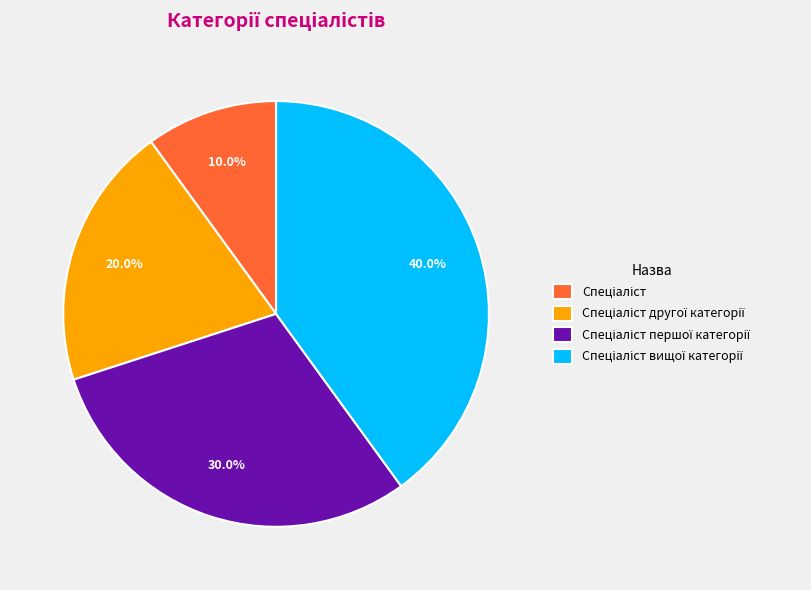

Does any single category account for the majority?

No